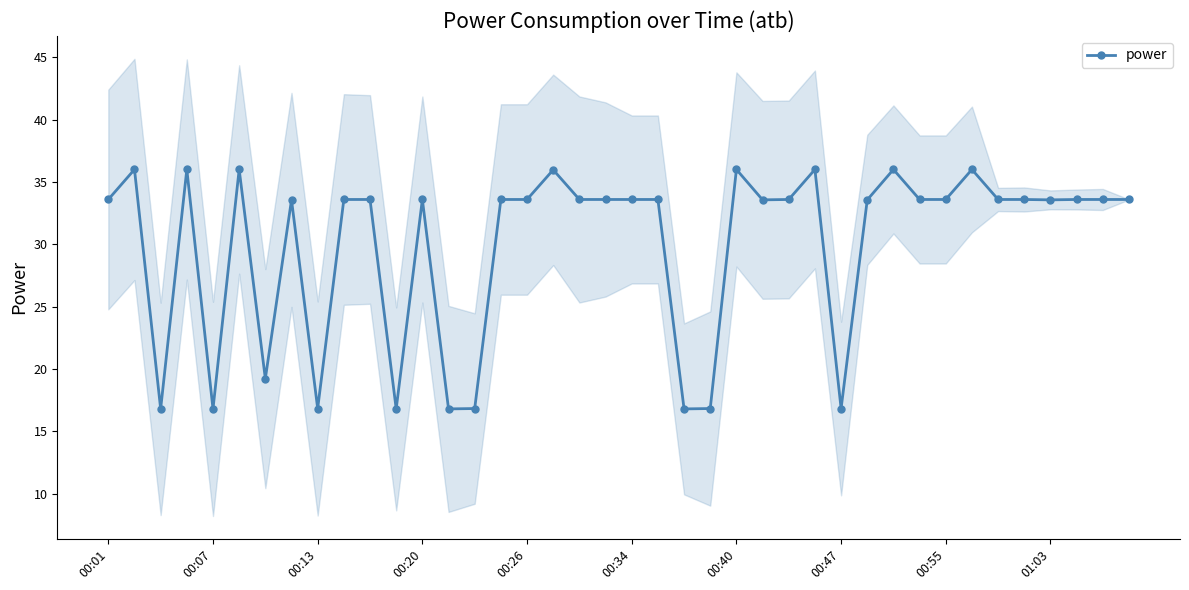

Where does the data first go above 33?

00:01